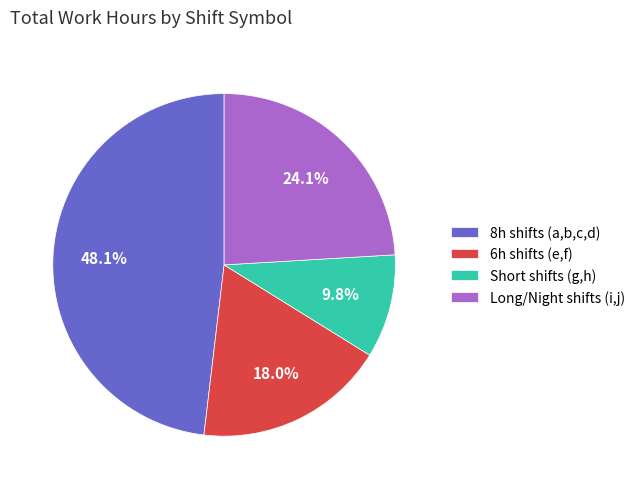

Rank the categories by value from highest to lowest.

8h shifts (a,b,c,d), Long/Night shifts (i,j), 6h shifts (e,f), Short shifts (g,h)